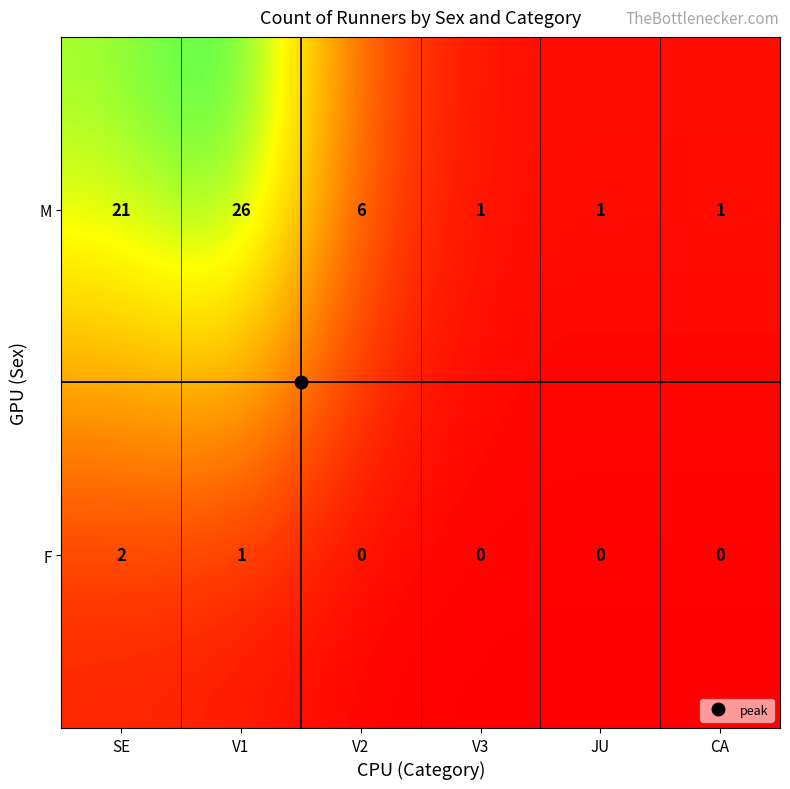

How many M values are between 1 and 21?

5